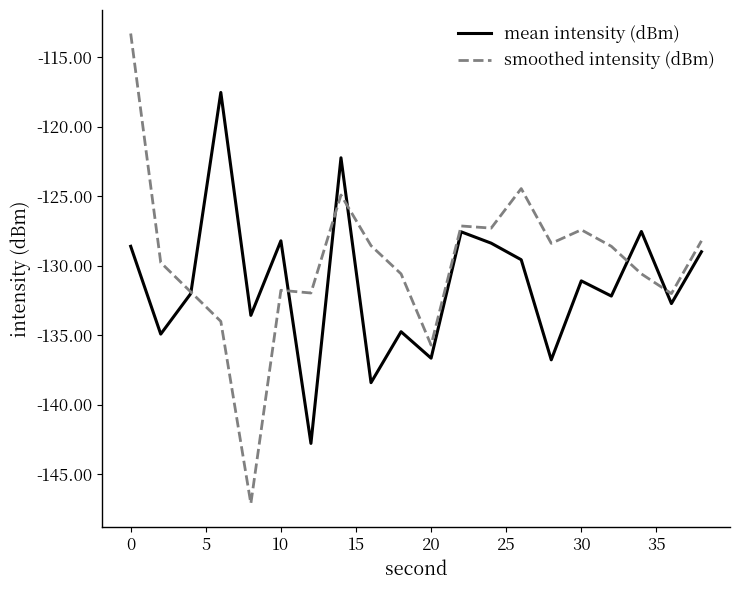

What are all the series names shown in the legend?

mean intensity (dBm), smoothed intensity (dBm)